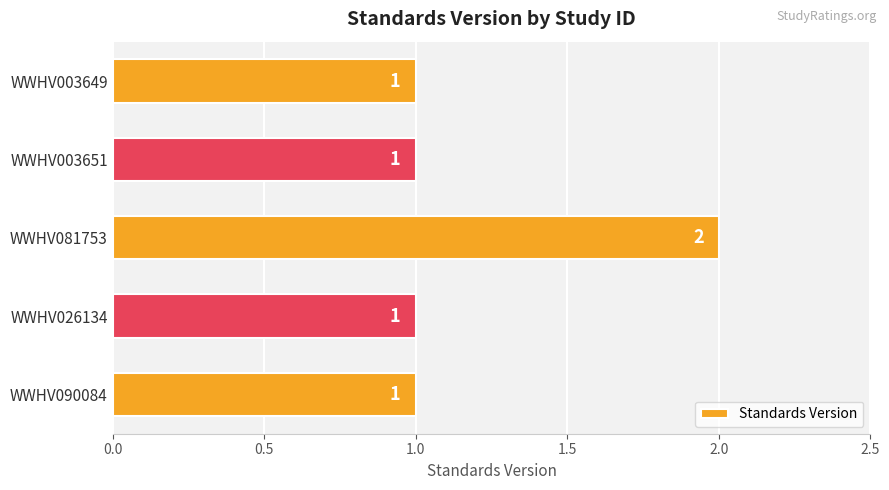

Reading bottom to top, what are all the values shown in this chart?

WWHV090084=1	WWHV026134=1	WWHV081753=2	WWHV003651=1	WWHV003649=1